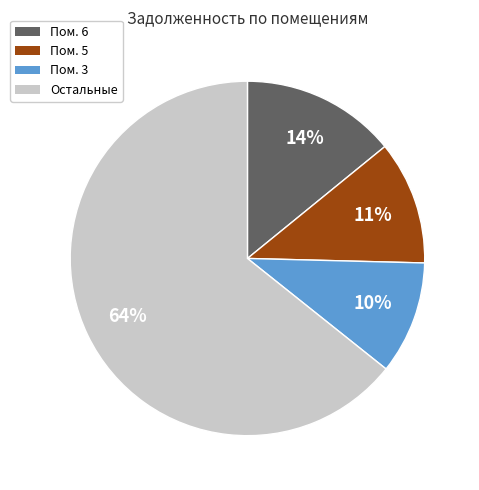

To the nearest percent, what is the average slice percentage?

25%